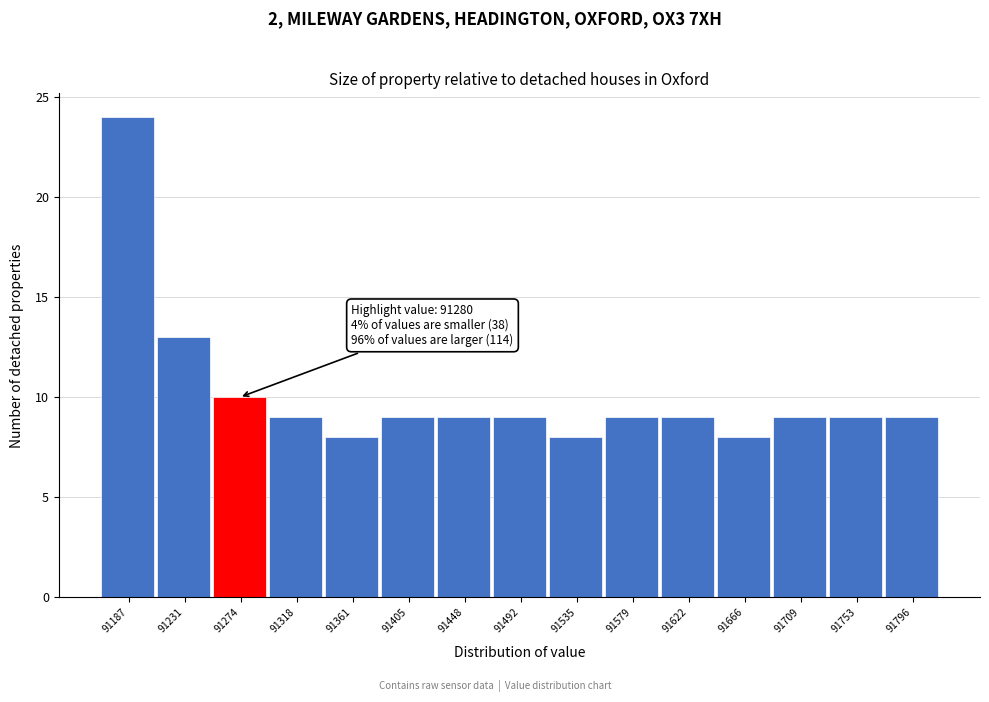

Reading right to left, what are all the values shown in this chart?

91796=9	91753=9	91709=9	91666=8	91622=9	91579=9	91535=8	91492=9	91448=9	91405=9	91361=8	91318=9	91274=10	91231=13	91187=24